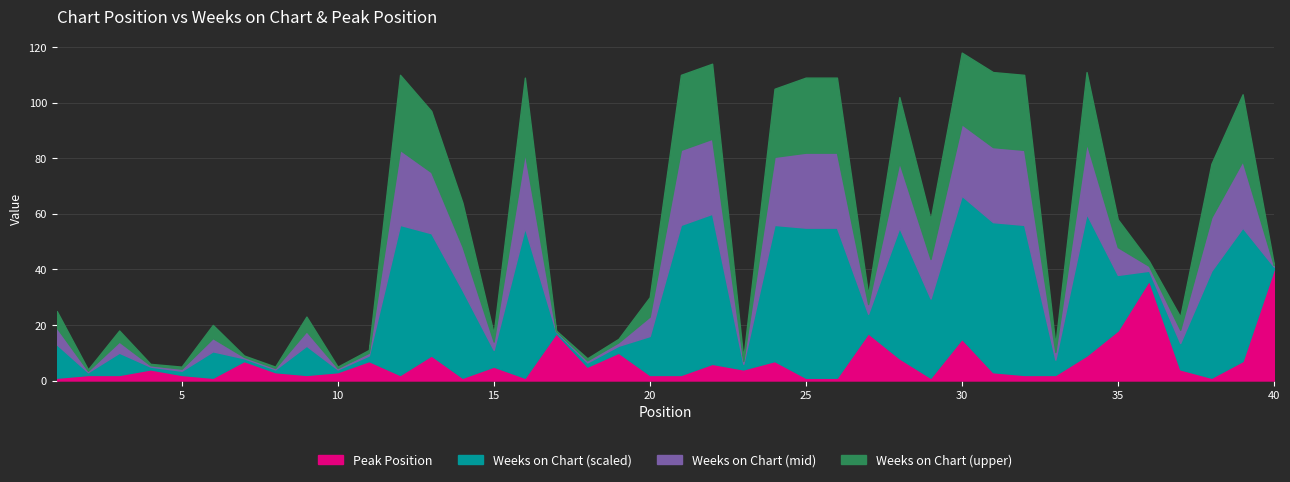

List the labels in order of Peak Position value, largest first.

40, 36, 35, 17, 27, 30, 19, 13, 34, 28, 7, 11, 24, 39, 22, 15, 18, 4, 23, 37, 8, 10, 31, 2, 3, 5, 9, 12, 20, 21, 32, 33, 1, 6, 14, 16, 25, 26, 29, 38